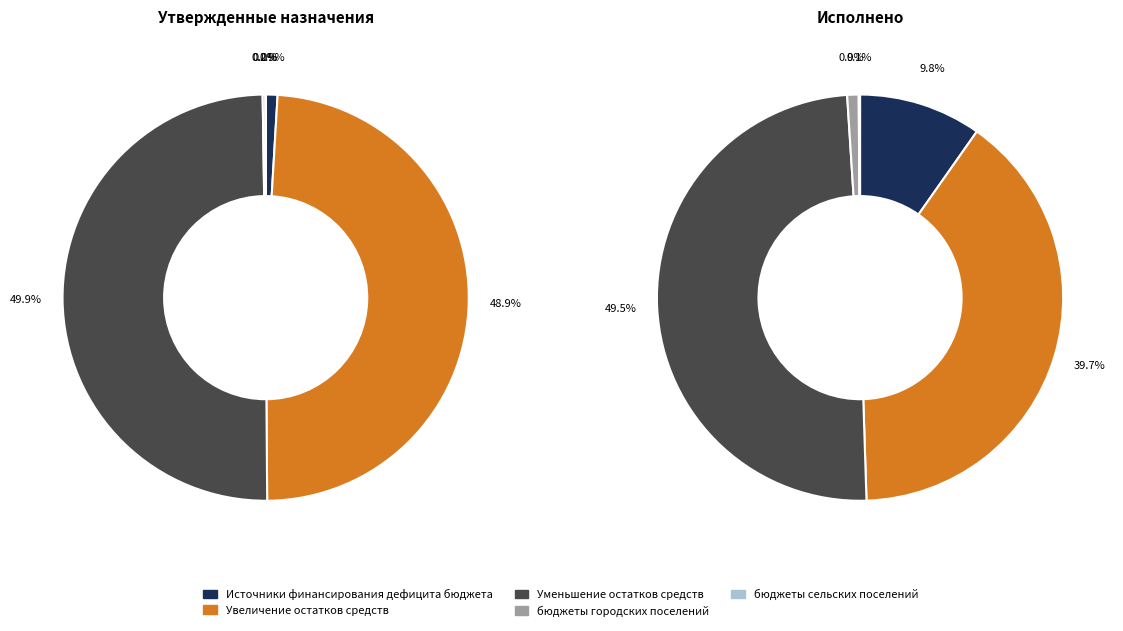

To the nearest percent, what percentage of the pie is Уменьшение остатков средств?

49%